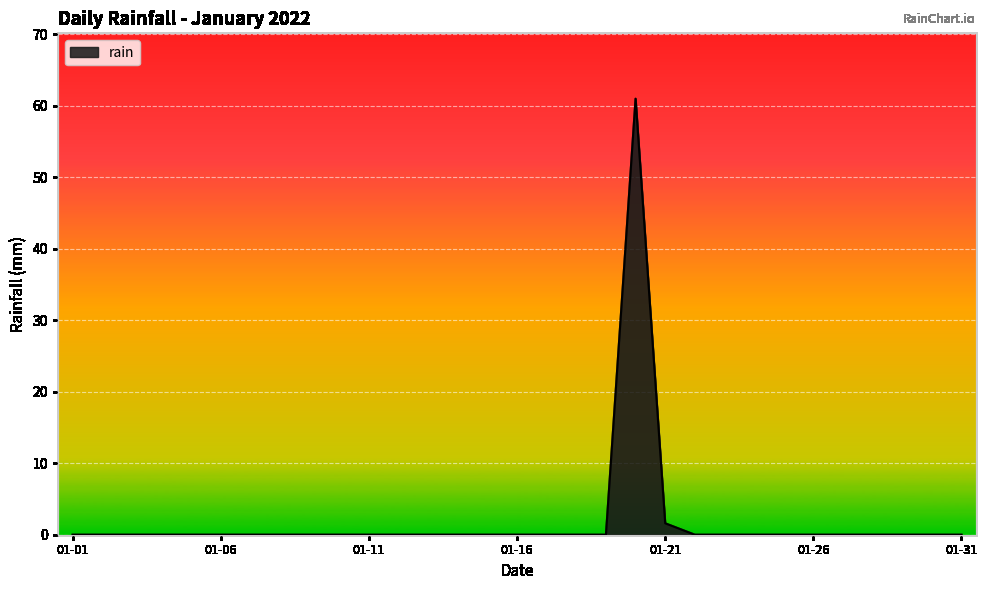

What is the difference between the maximum and minimum values?

61.0